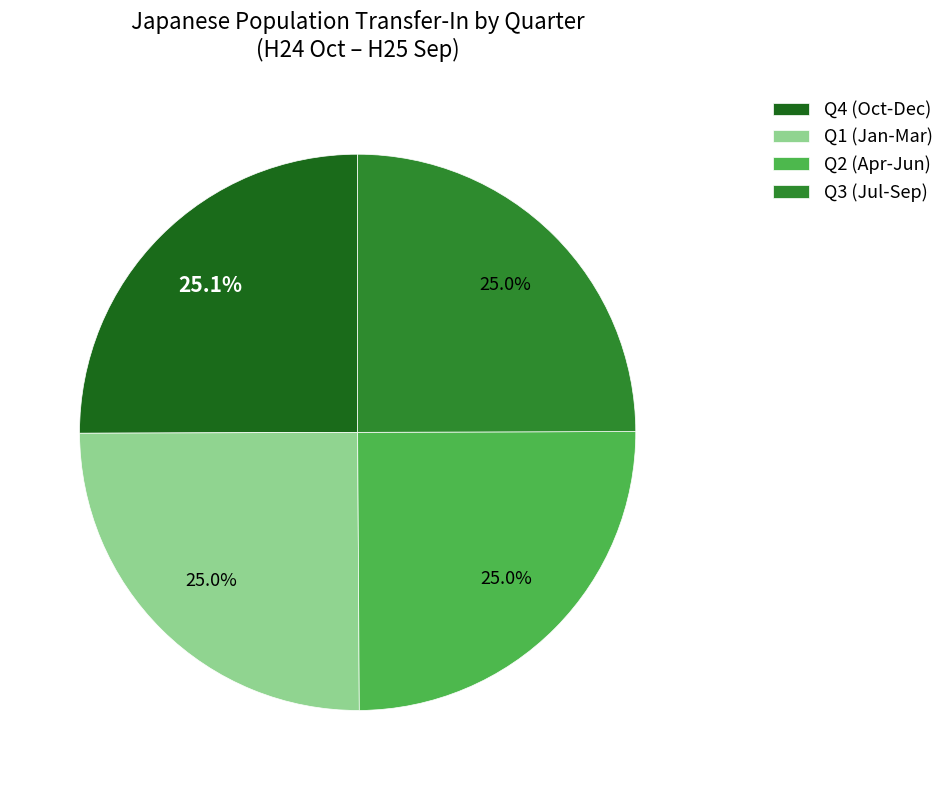

How many slices are in this pie chart?

4